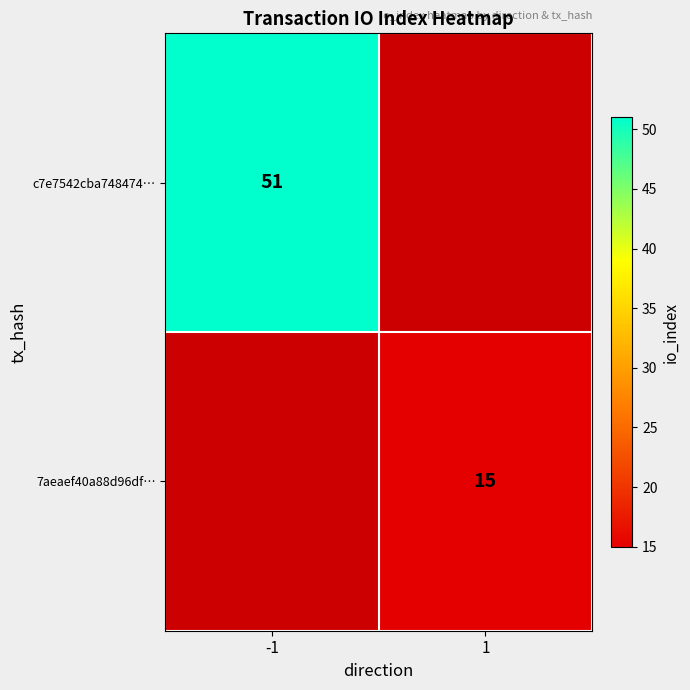

True or false: 7aeaef40a88d96df… has a value of 4 at 1.

False